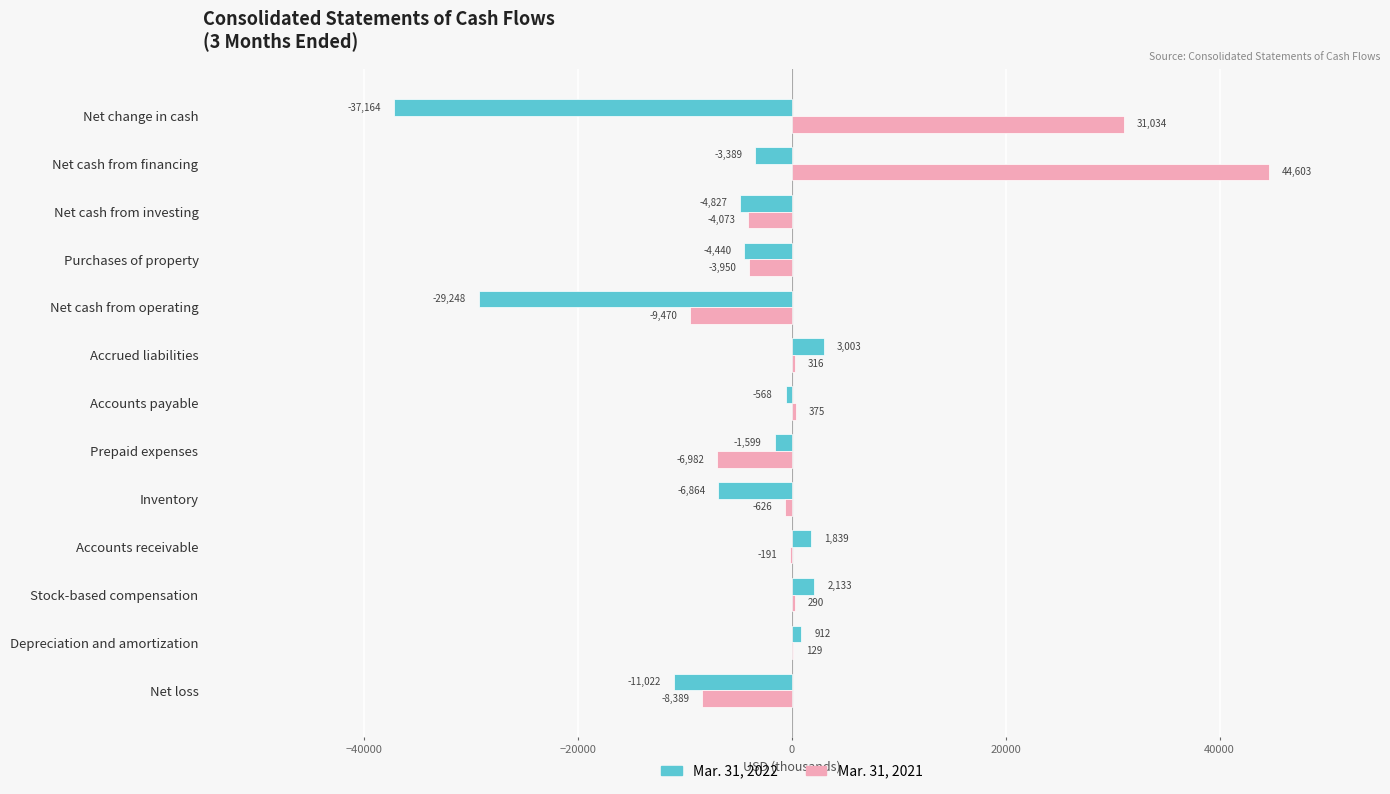

At which category is the sum across all series the highest?

Net cash from financing